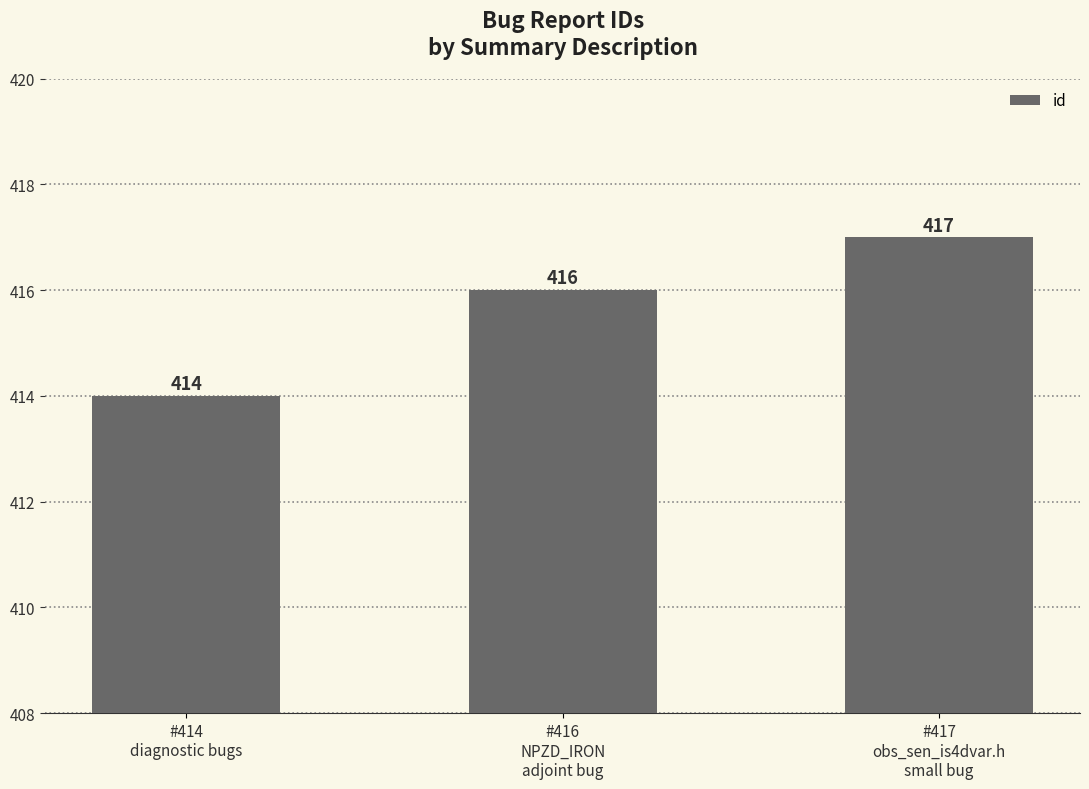

Count the values in the range 414 to 417.

3